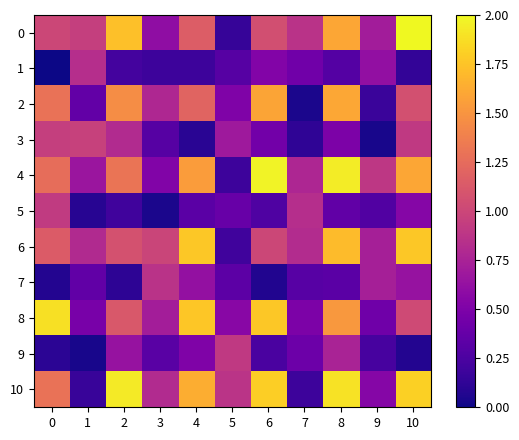

At how many categories does at least one series exceed 1?

6